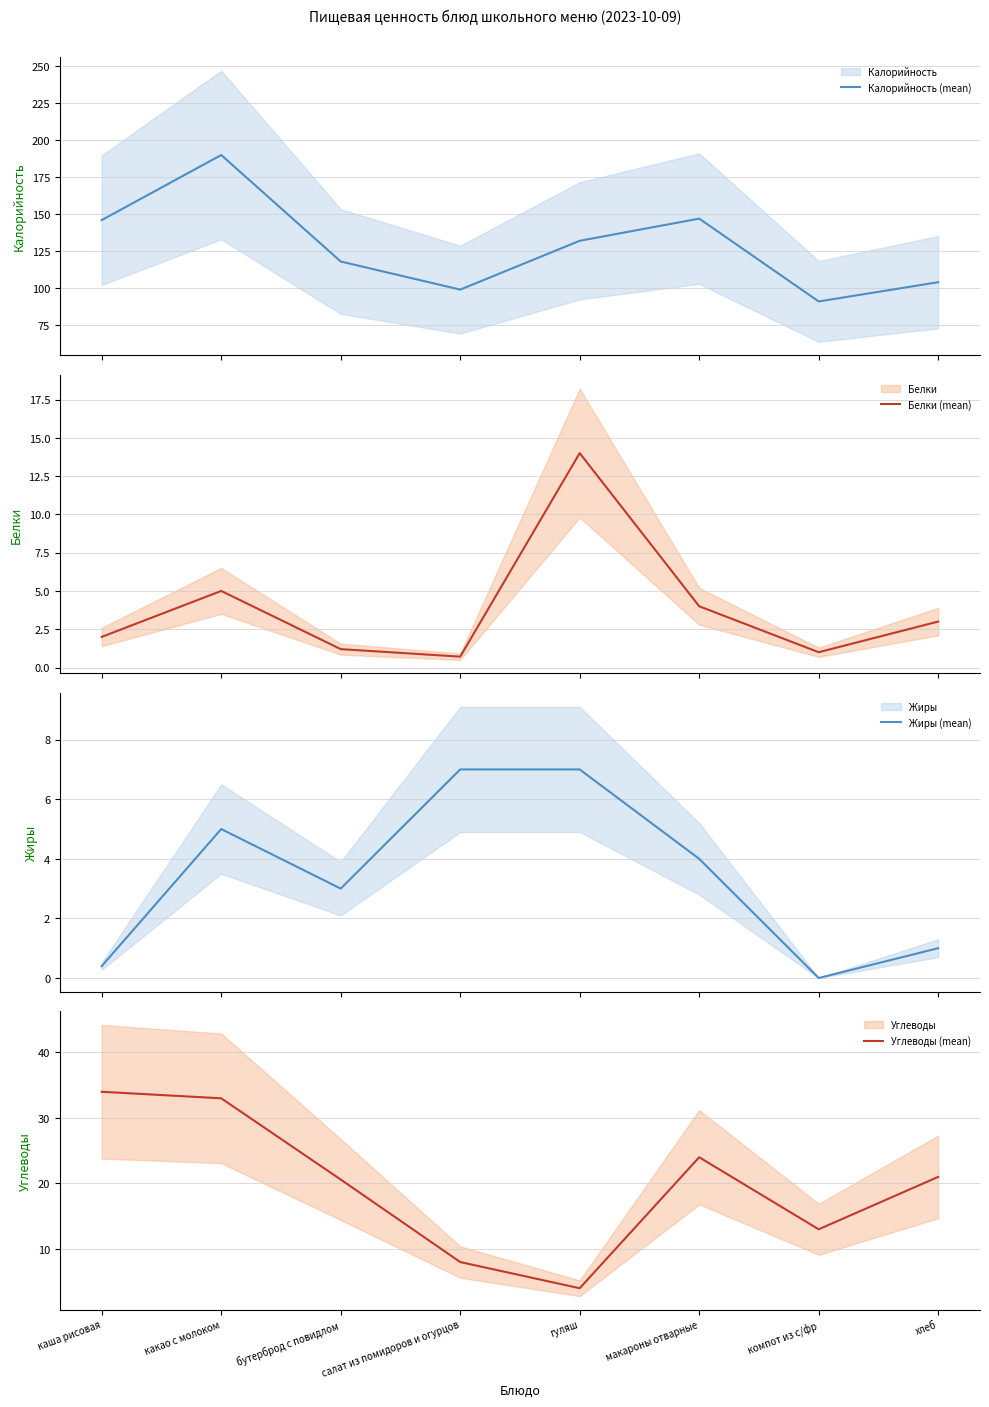

What is the total value across all series at хлеб?

129.0